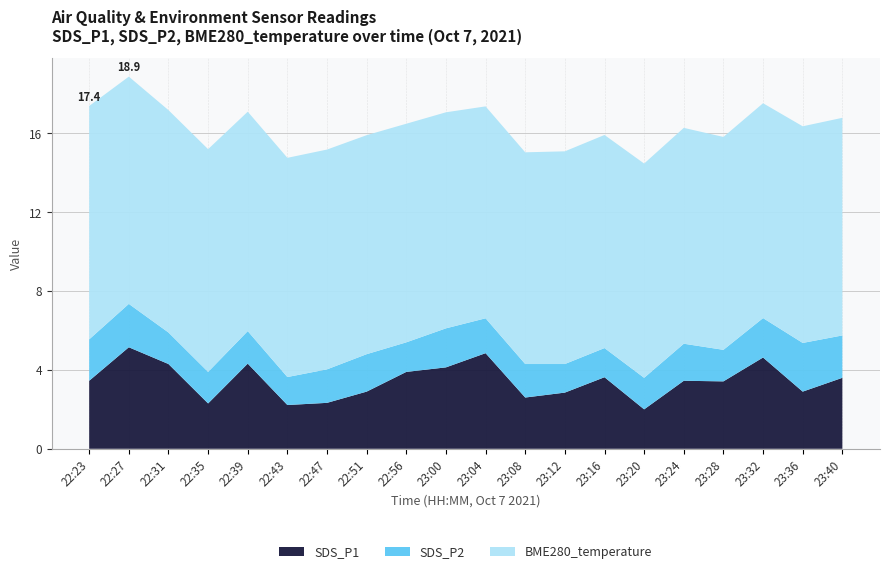

Reading left to right, transcribe all the data shown in this chart.

SDS_P1: 3.5	5.2	4.3	2.3	4.3	2.2	2.3	2.9	3.9	4.1	4.8	2.6	2.9	3.6	2.0	3.5	3.4	4.6	2.9	3.6
SDS_P2: 2.1	2.2	1.6	1.6	1.6	1.4	1.7	1.9	1.5	2.0	1.8	1.7	1.4	1.5	1.6	1.9	1.6	2.0	2.5	2.1
BME280_temperature: 11.8	11.5	11.3	11.3	11.1	11.1	11.2	11.1	11.1	11.0	10.8	10.7	10.8	10.8	10.9	10.9	10.8	10.9	11.0	11.0